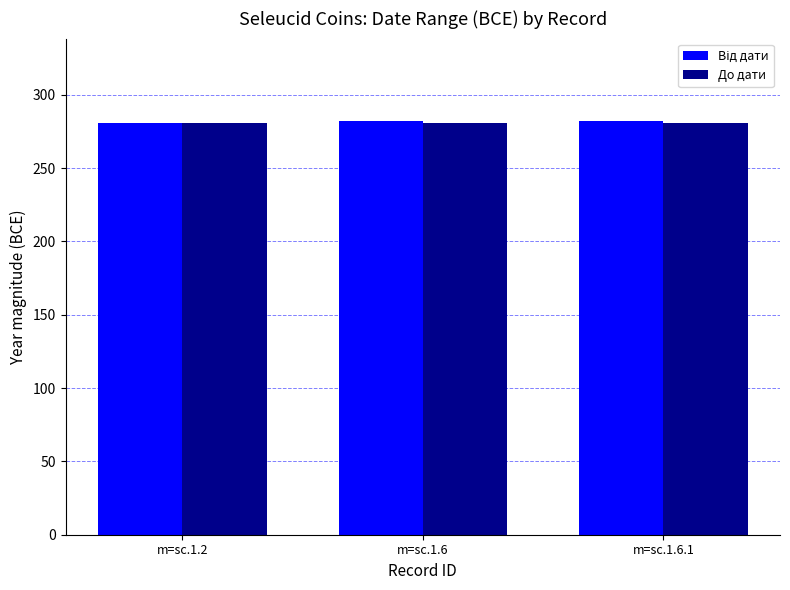

Read the До дати value at m=sc.1.2.

281